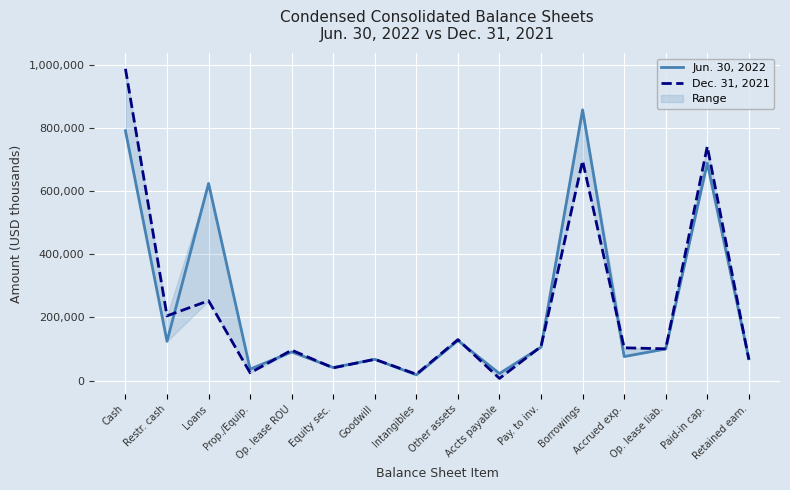

The Dec. 31, 2021 series shows 19906 at Intangibles. True or false?

True